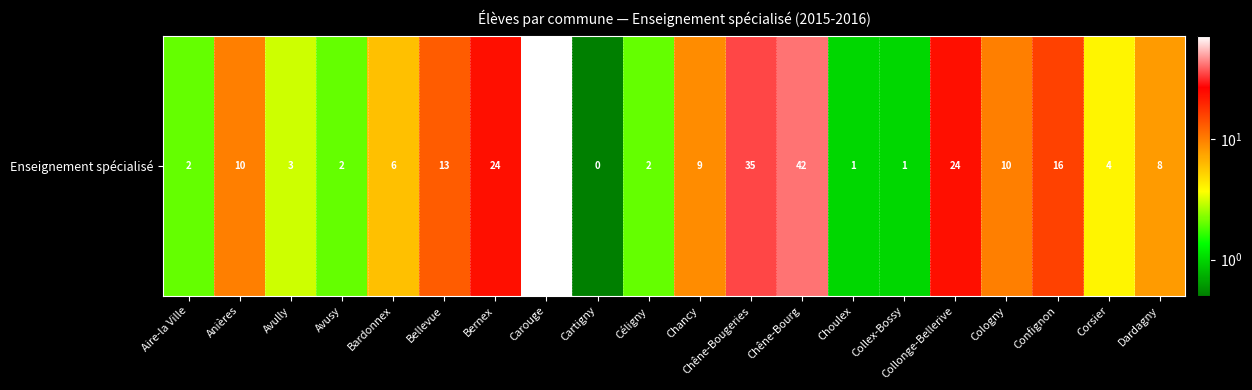

Reading left to right, what are all the values shown in this chart?

Aire-la Ville=2.0	Anières=10.0	Avully=3.0	Avusy=2.0	Bardonnex=6.0	Bellevue=13.0	Bernex=24.0	Carouge=73.0	Cartigny=0.1	Céligny=2.0	Chancy=9.0	Chêne-Bougeries=35.0	Chêne-Bourg=42.0	Choulex=1.0	Collex-Bossy=1.0	Collonge-Bellerive=24.0	Cologny=10.0	Confignon=16.0	Corsier=4.0	Dardagny=8.0